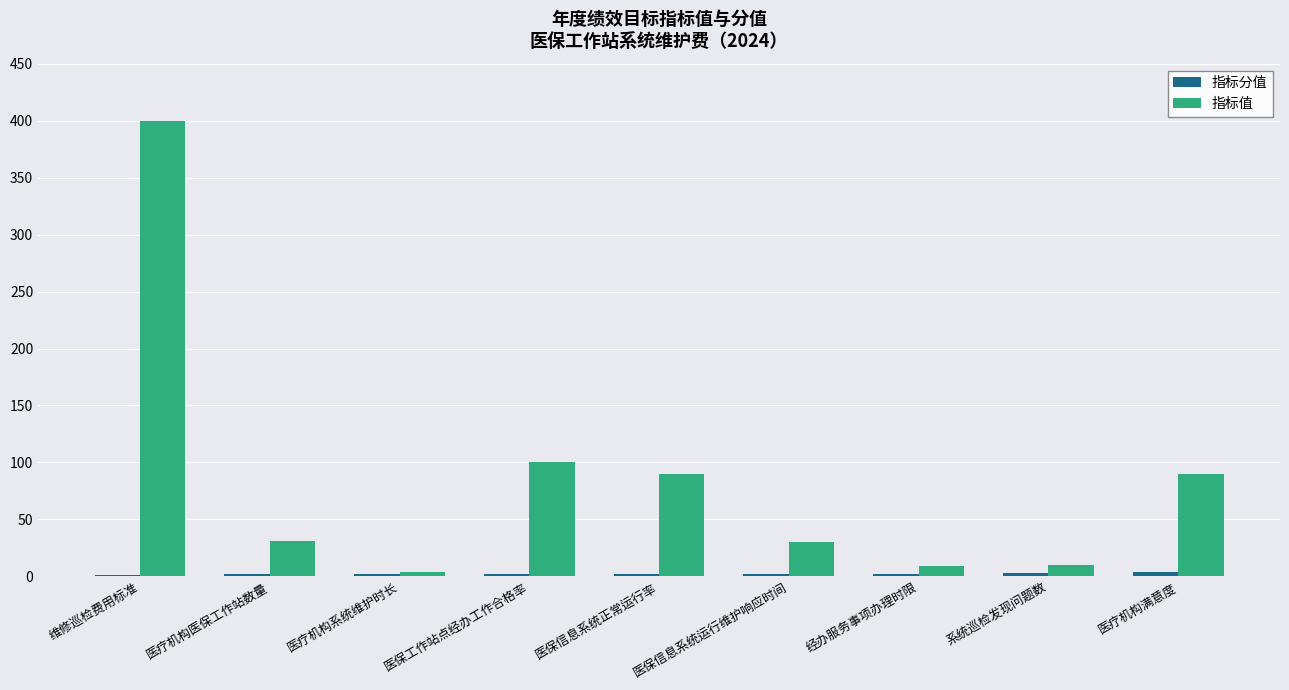

At which category is the sum across all series the highest?

维修巡检费用标准